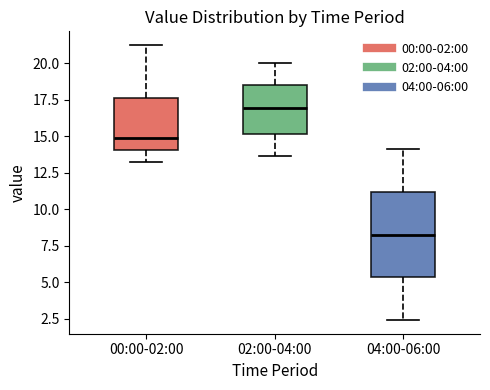

Which box is the tallest, from its lower edge to its upper edge?

04:00-06:00